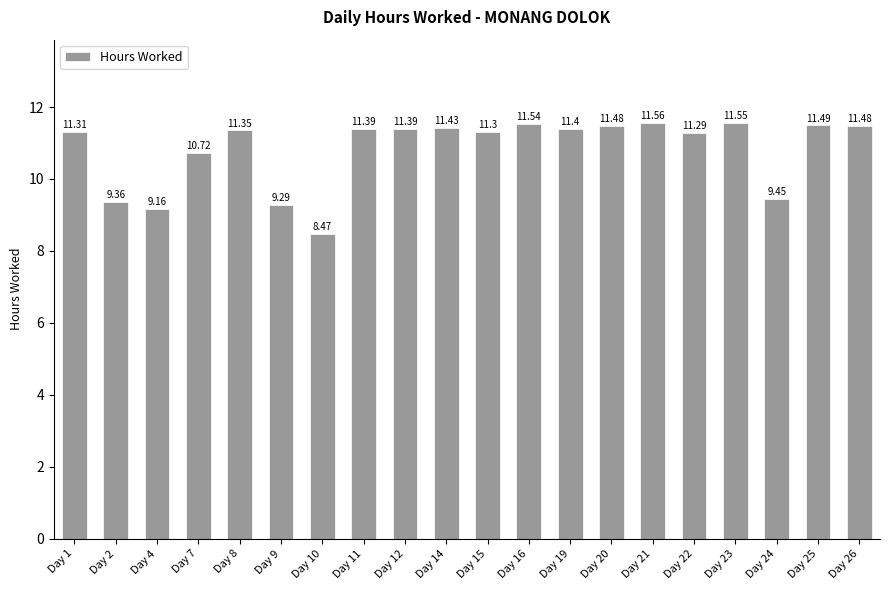

What is the sum of the values at Day 15 and Day 11?

22.7